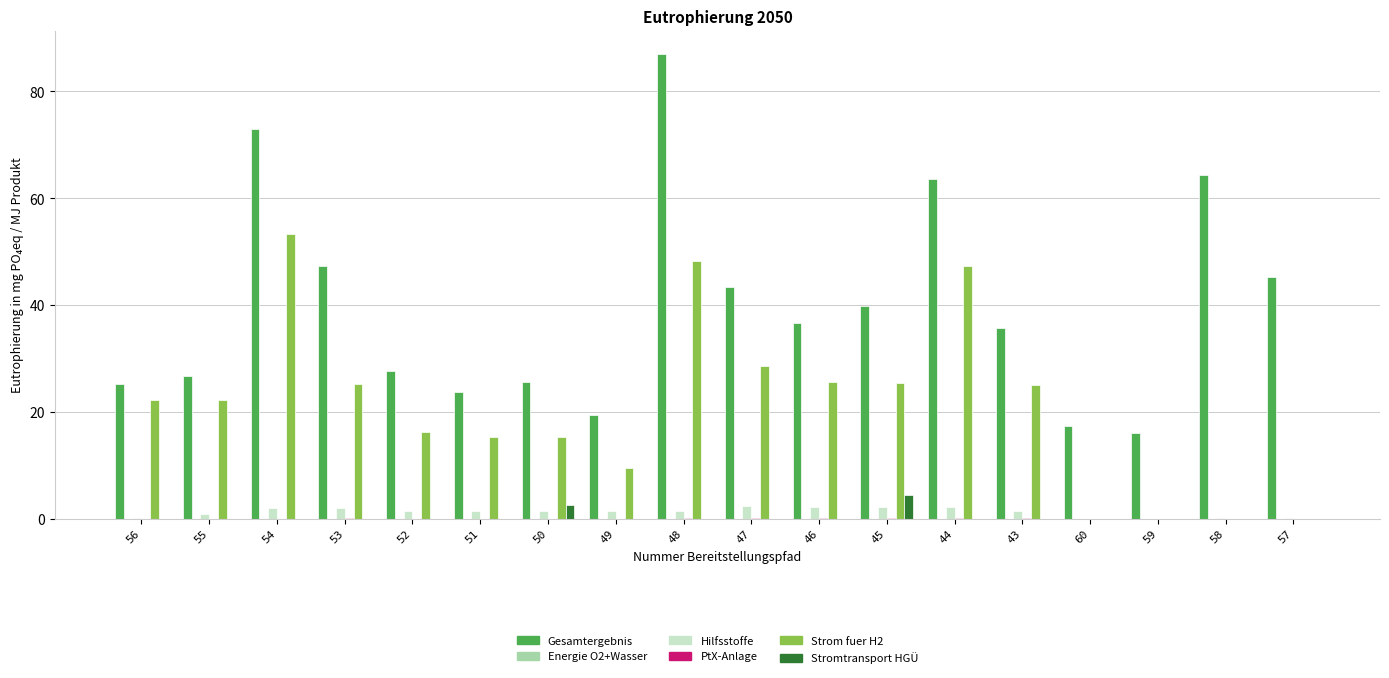

Which series changed the most between 60 and 58?

Gesamtergebnis